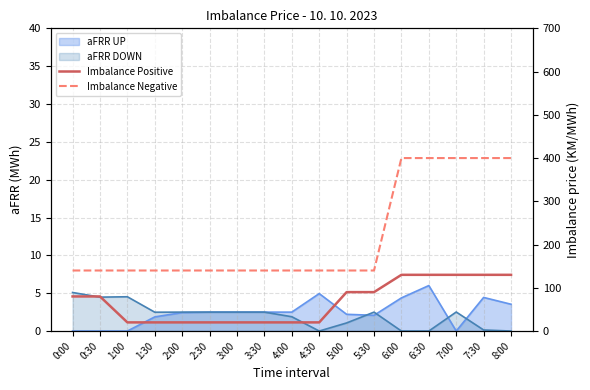

What is the label of the 16th point from the left?

7:30